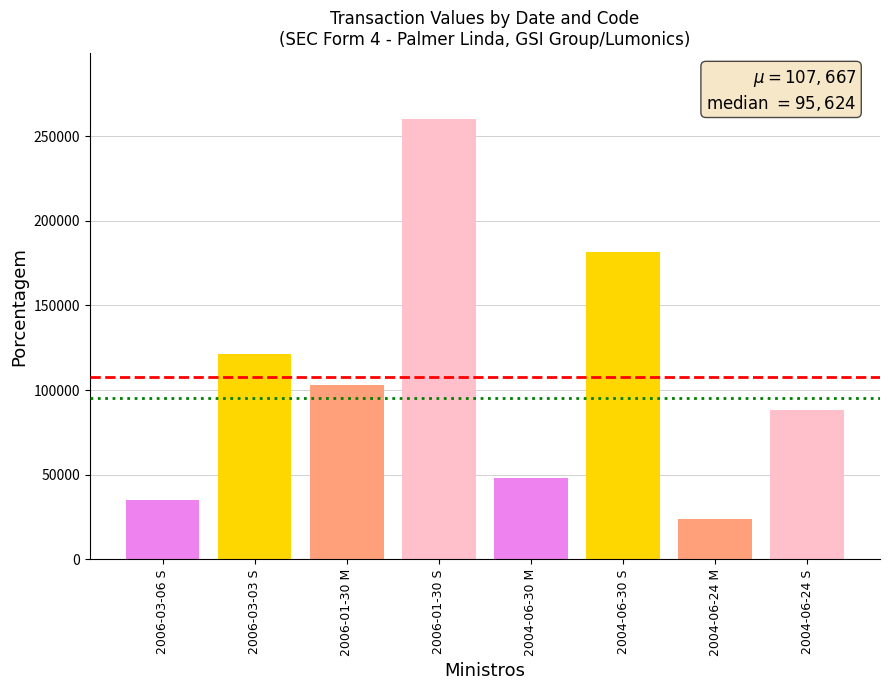

What is the ratio of the value at 2006-03-03 S to the value at 2004-06-30 S?

0.7